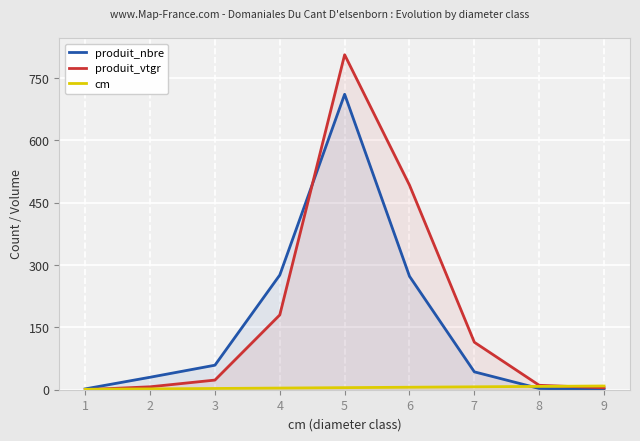

After their last crossing, which series has the higher values: produit_nbre or produit_vtgr?

produit_vtgr